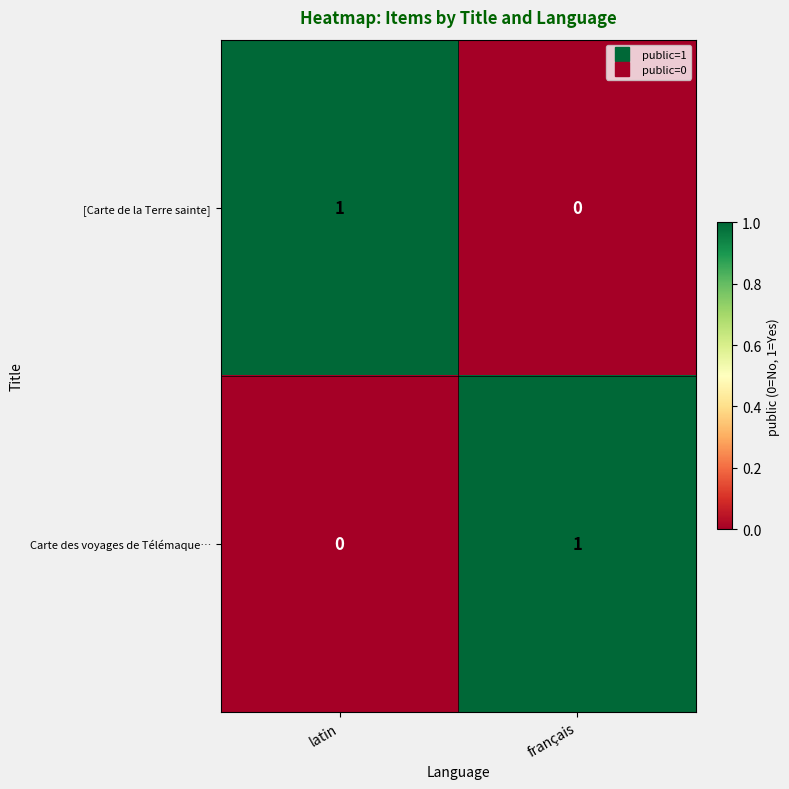

List the labels in order of Carte des voyages de Télémaque… value, largest first.

français, latin